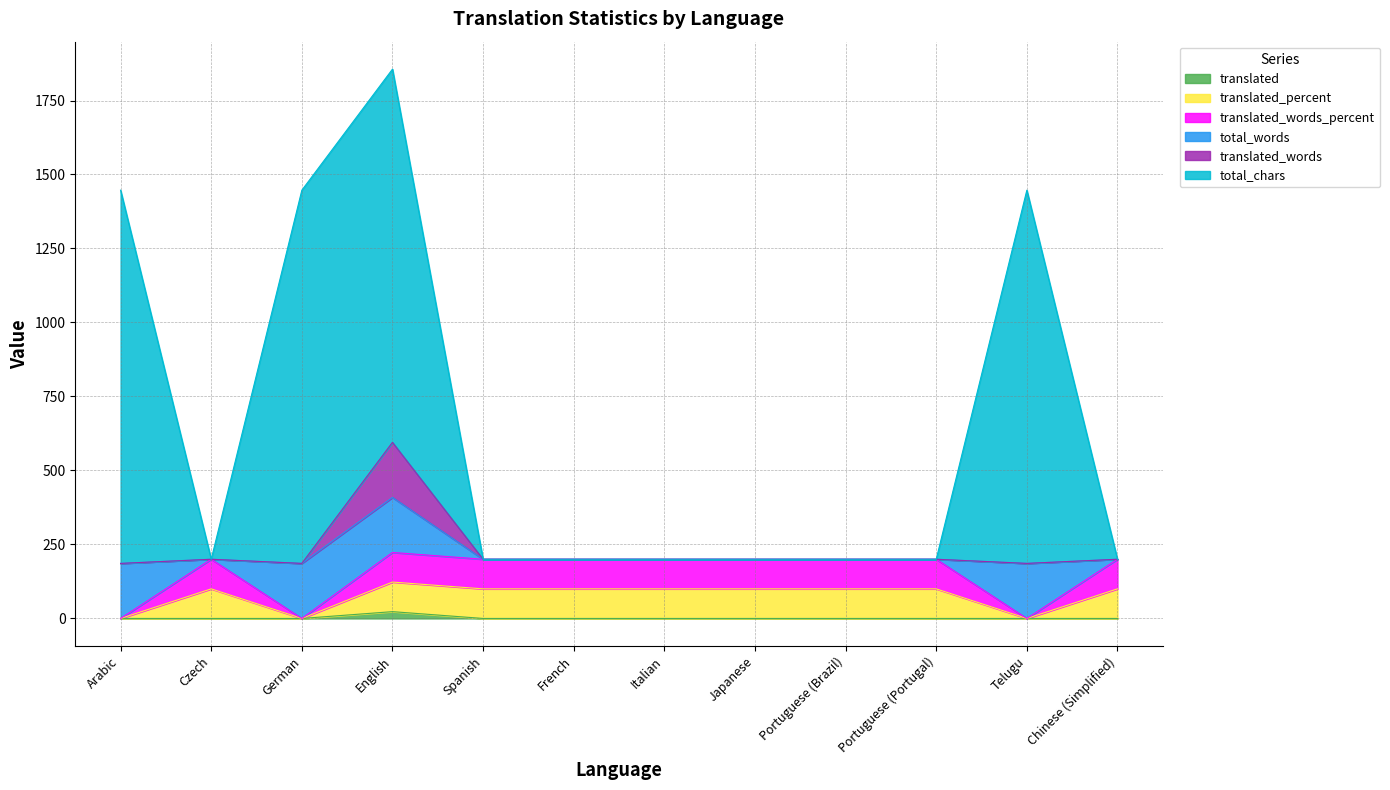

In translated_words, how many points are lower than both neighbors (excluding endpoints)?

2